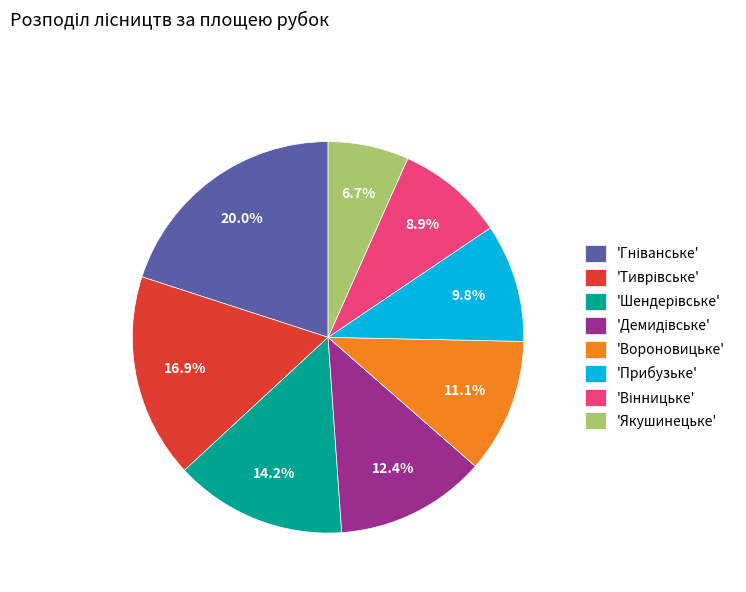

Does any single category account for the majority?

No